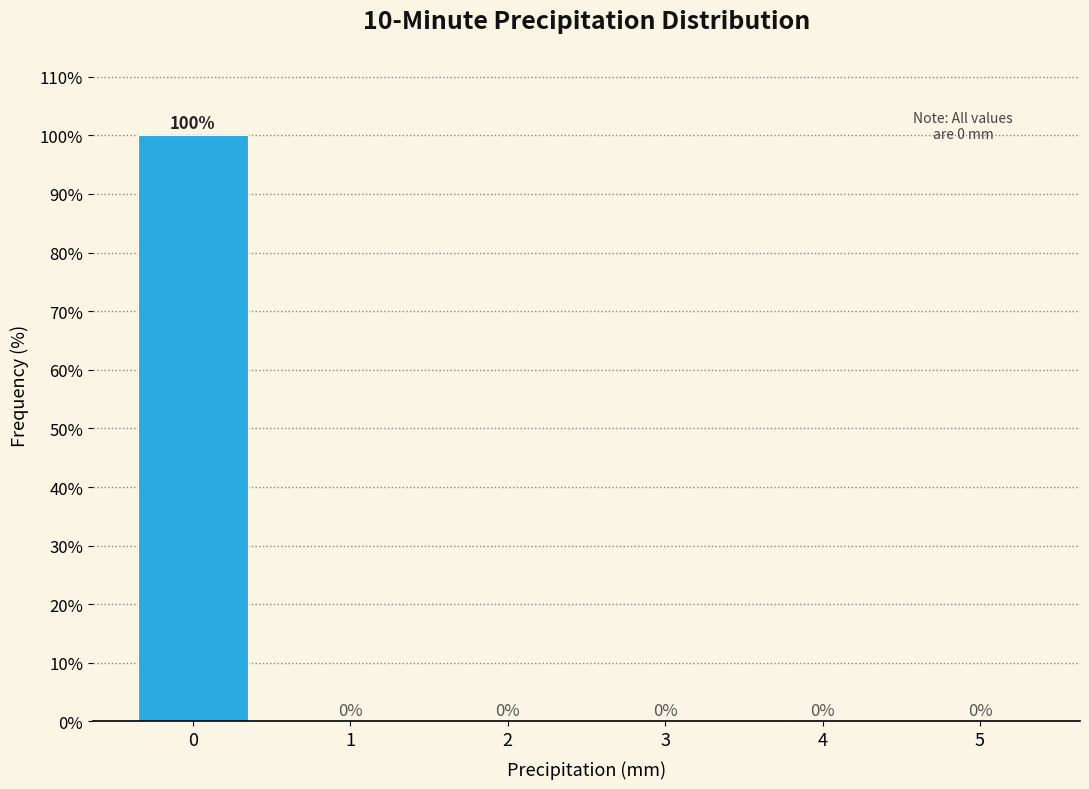

Reading left to right, transcribe all the data shown in this chart.

0=100	1=0	2=0	3=0	4=0	5=0